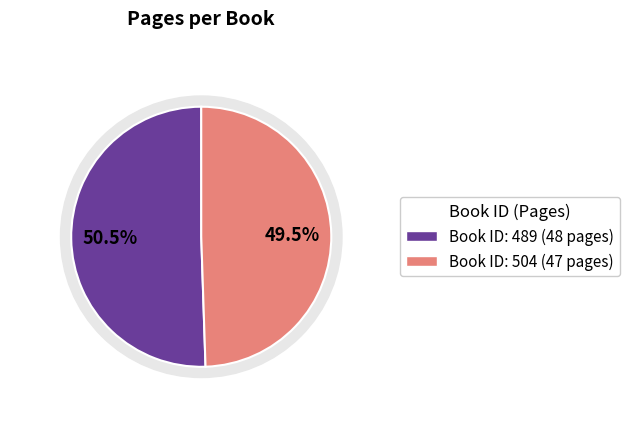

To the nearest percent, what is the combined percentage of 489 and 504?

100%